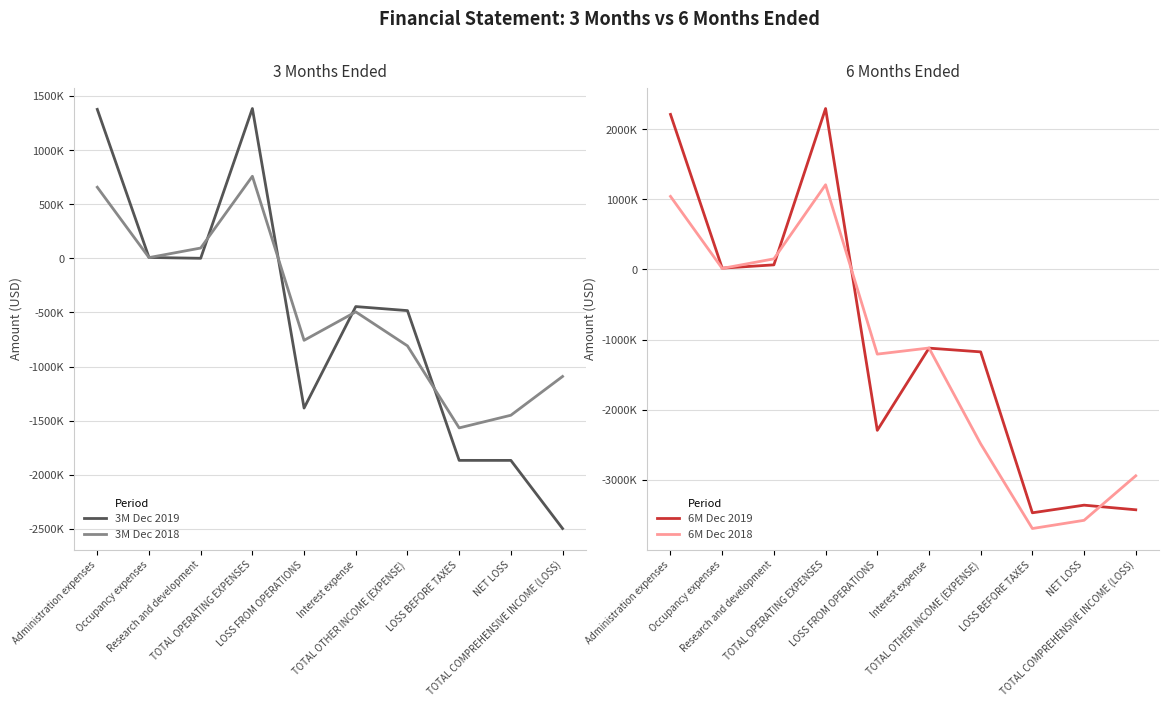

Reading left to right, list all the values displayed in this chart.

3M Dec 2019: 1375971	7592	37	1383600	-1383600	-446082	-483366	-1866966	-1867109	-2496603
3M Dec 2018: 656594	6449	94777	757820	-757820	-494989	-809188	-1567008	-1450038	-1091759
6M Dec 2019: 2209385	18224	65409	2293018	-2293018	-1121307	-1174782	-3467800	-3359049	-3424856
6M Dec 2018: 1041194	14527	150970	1206691	-1206691	-1119527	-2485253	-3691944	-3574974	-2940479